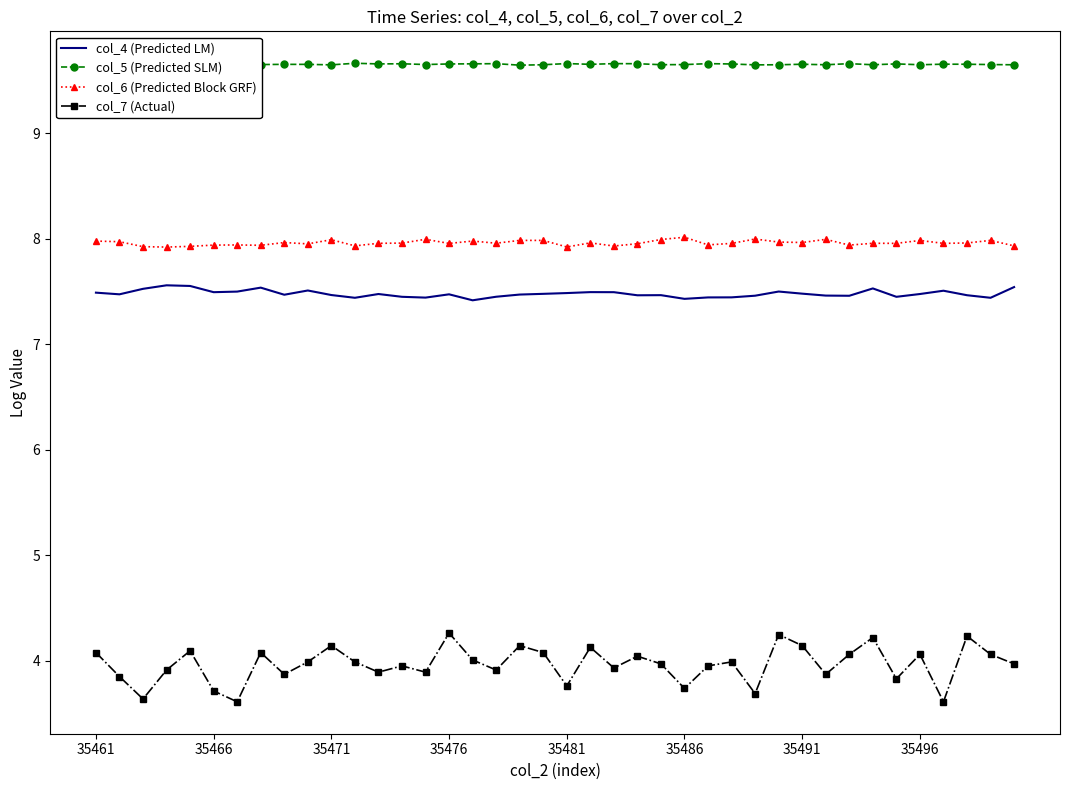

Which series has the widest spread of values?

col_7 (Actual)